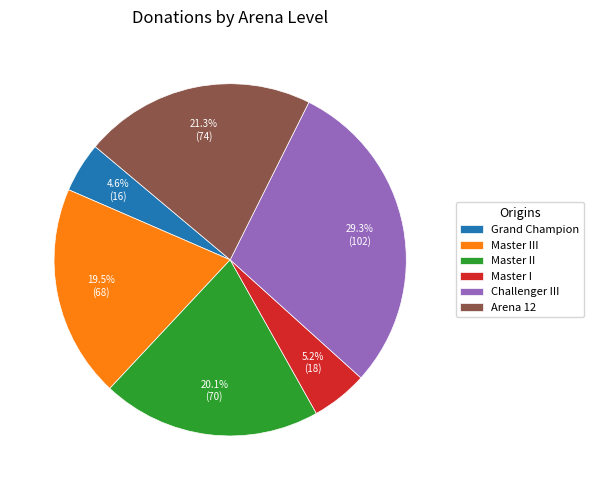

Does Master III represent more than half of the total?

No